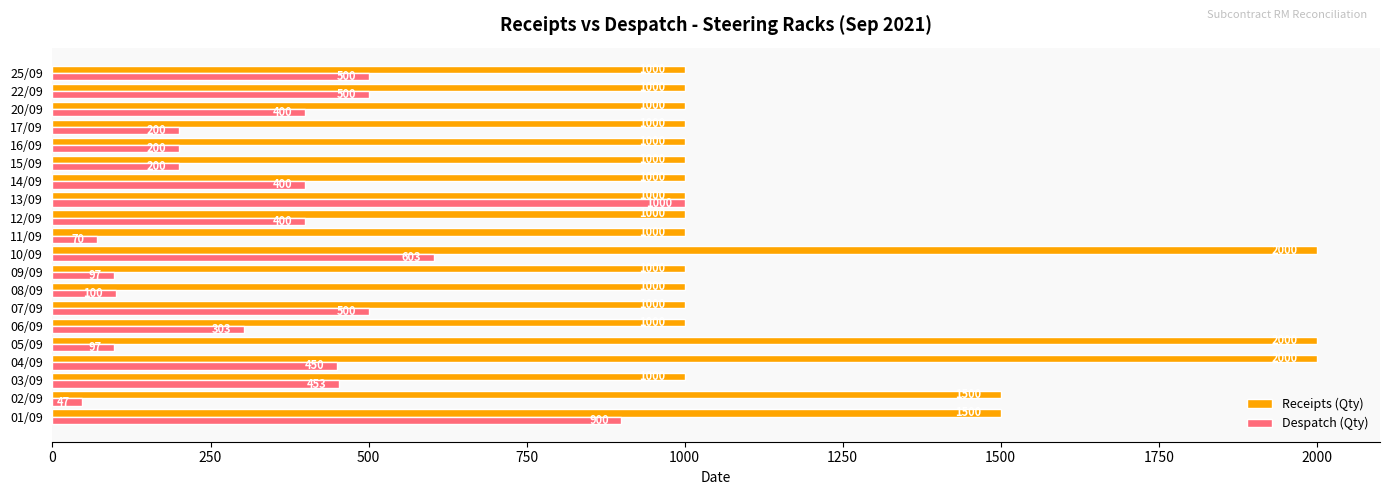

Rank the series by their maximum value, from highest to lowest.

Receipts (Qty), Despatch (Qty)